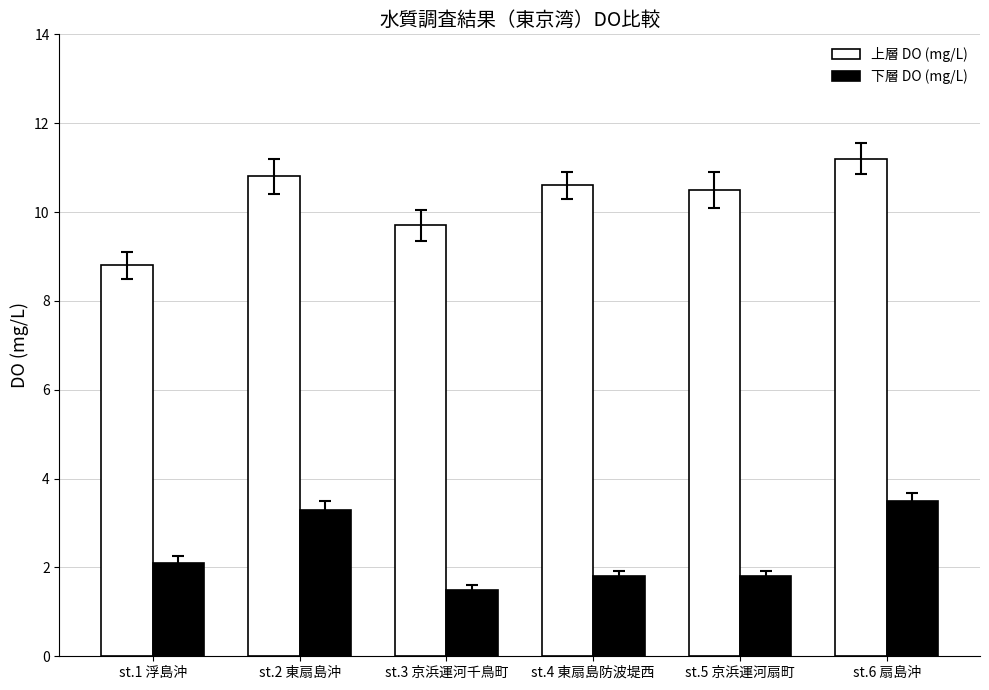

True or false: 上層 DO (mg/L) has a value of 15.9 at st.2 東扇島沖.

False